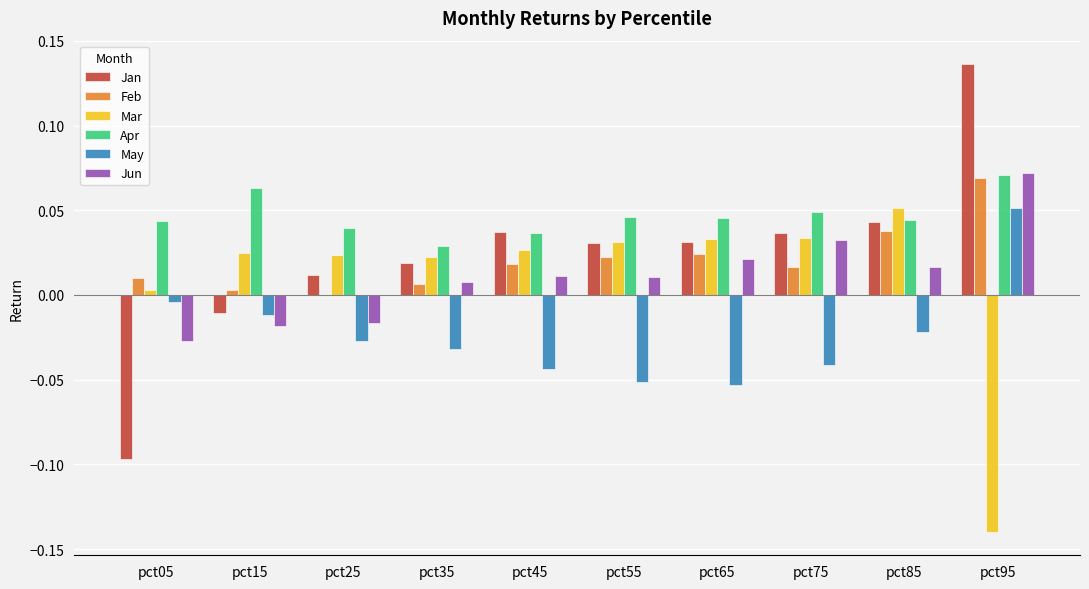

At which label does May reach its peak?

pct95